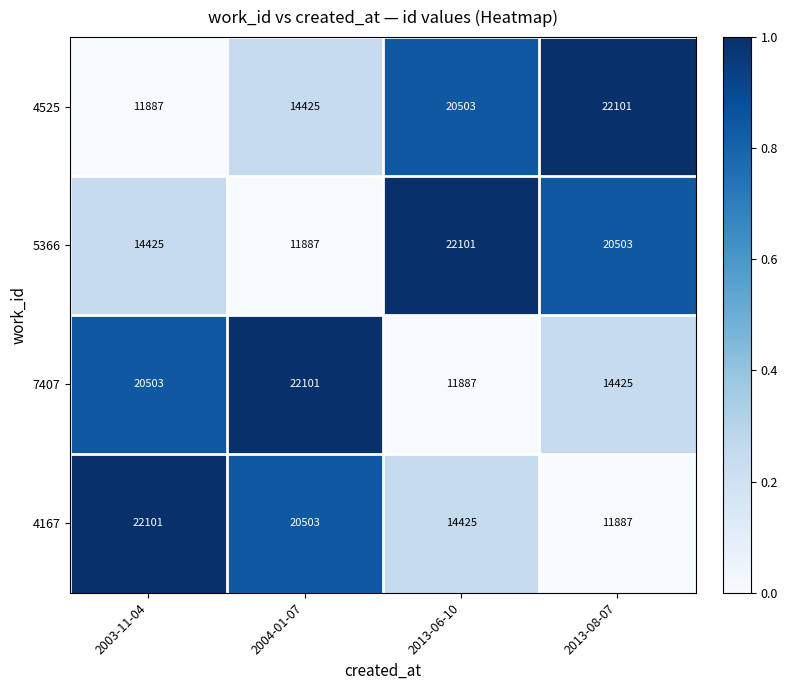

What is the difference between the 4525 values at 2004-01-07 and 2013-08-07?

7676